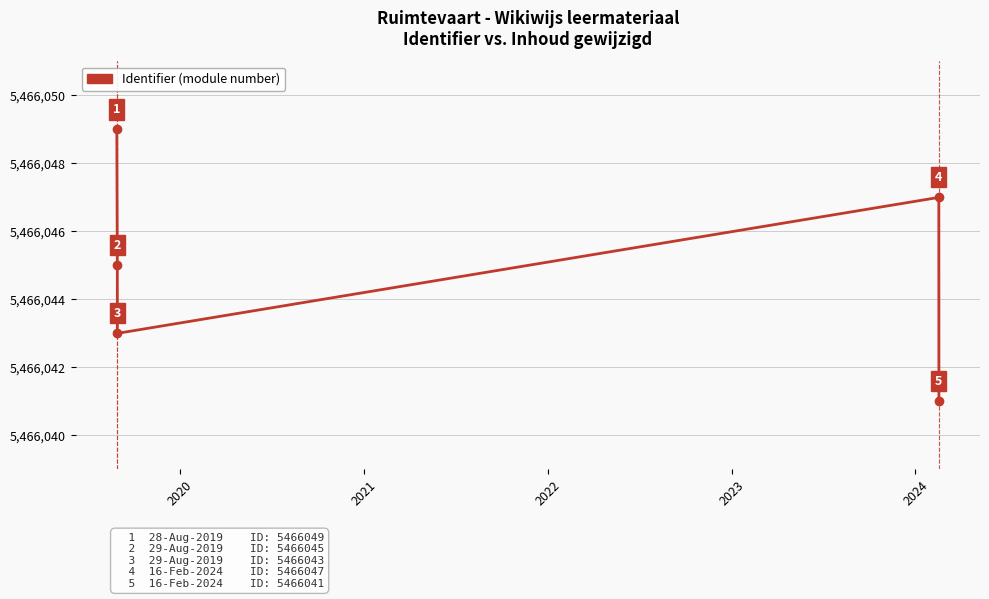

True or false: there are more than 1 points higher than both neighbors.

False